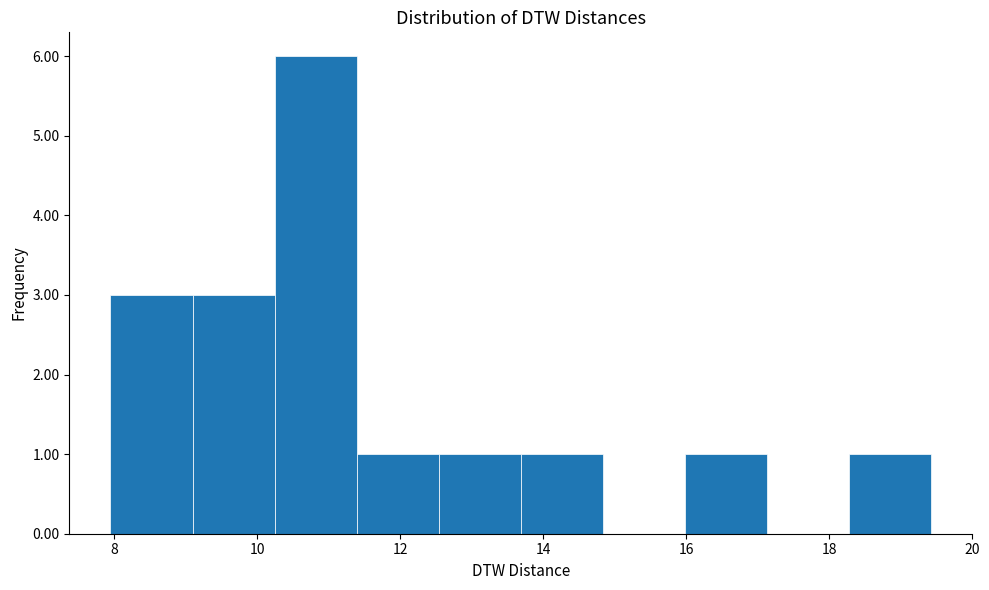

What is the height of the bar covering 18.2 to 19.4 on the x-axis? Neither the bar edges nor the heights are printed on the chart, so give them approximately, as read against the axes.

1